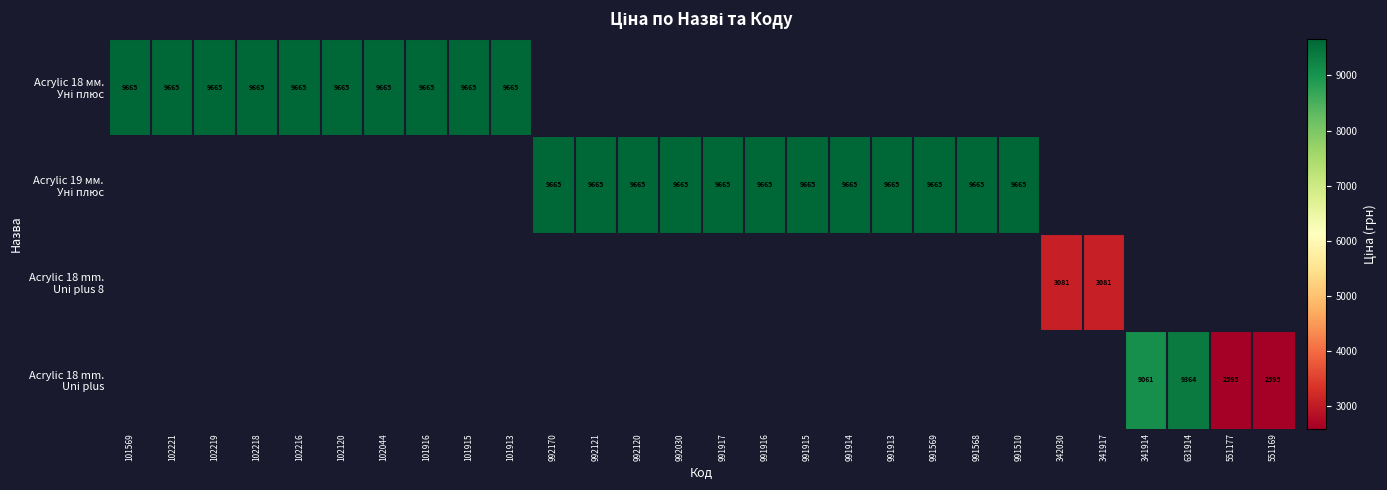

Rank the categories by Acrylic 18 mm. Uni plus value from highest to lowest.

631914, 341914, 551177, 551169, 101569, 102221, 102219, 102218, 102216, 102120, 102044, 101916, 101915, 101913, 992170, 992121, 992120, 992030, 991917, 991916, 991915, 991914, 991913, 991569, 991568, 991510, 342030, 341917